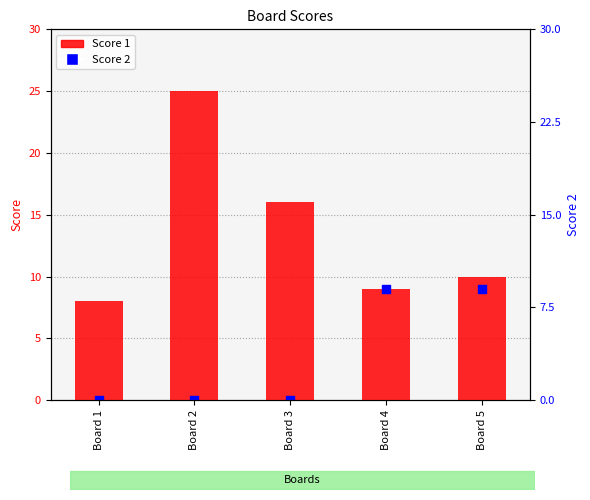

What are all the series names shown in the legend?

Score 1, Score 2